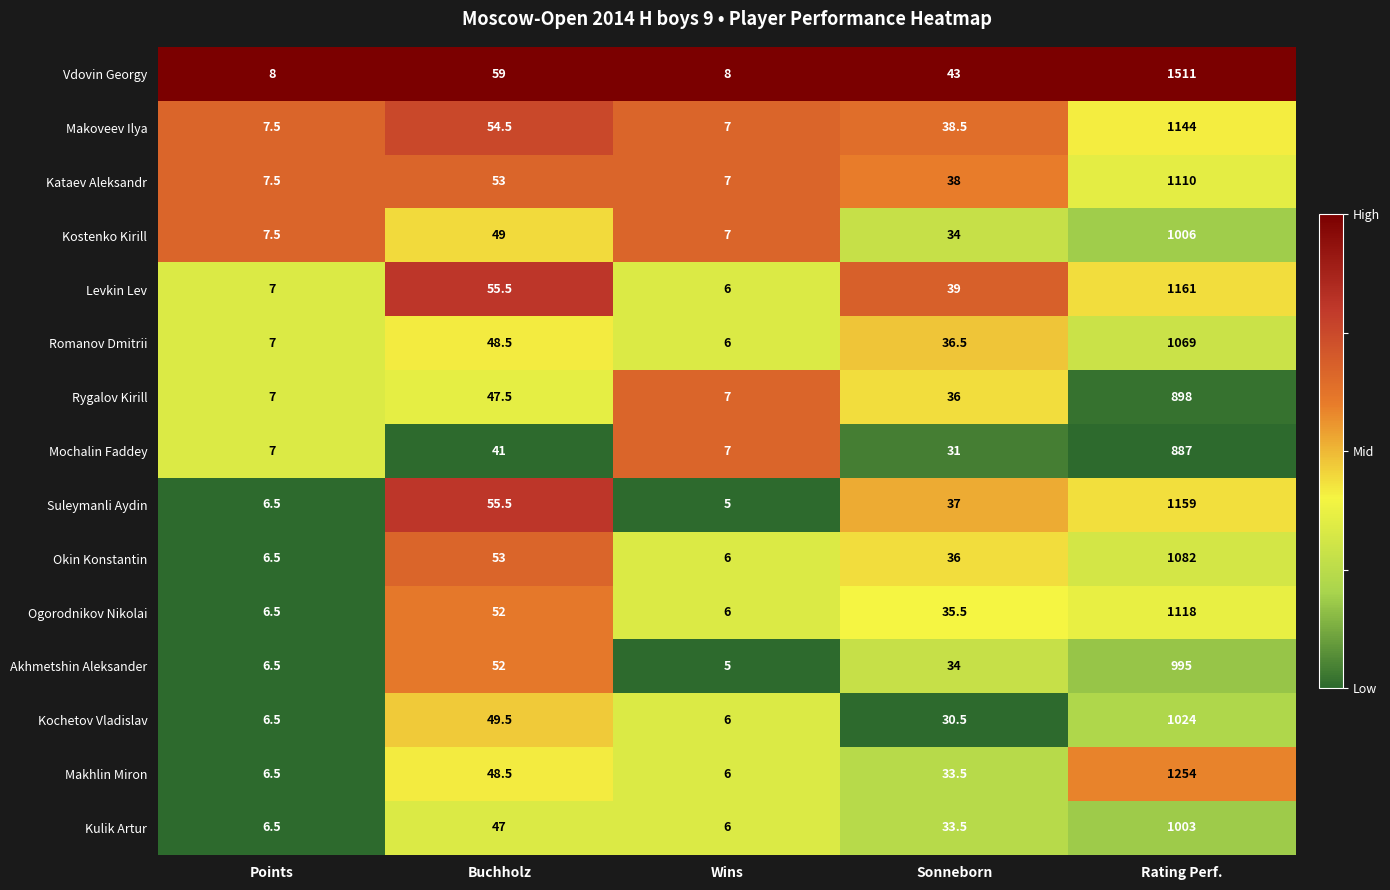

Which label corresponds to the smallest value in the chart?

Wins